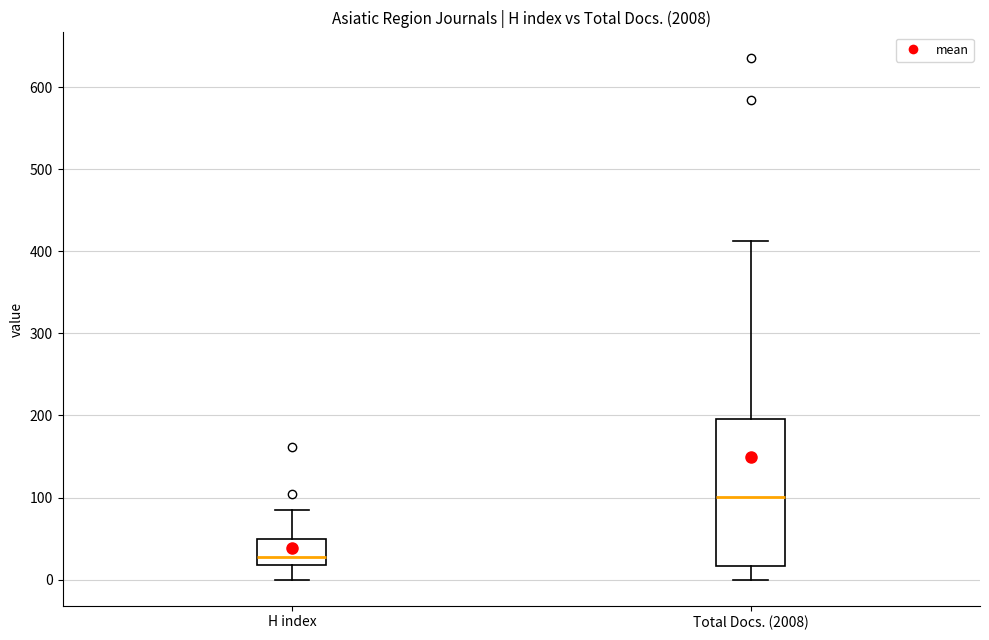

Reading left to right, read every box against the y-axis: the position of its median line, the range the box covers, and the ends of its whiskers. The values are not printed on the chart, so give them approximately, as read against the axis.

H index: median 30, box 20 to 50, whiskers 0 to 90
Total Docs. (2008): median 100, box 20 to 200, whiskers 0 to 410